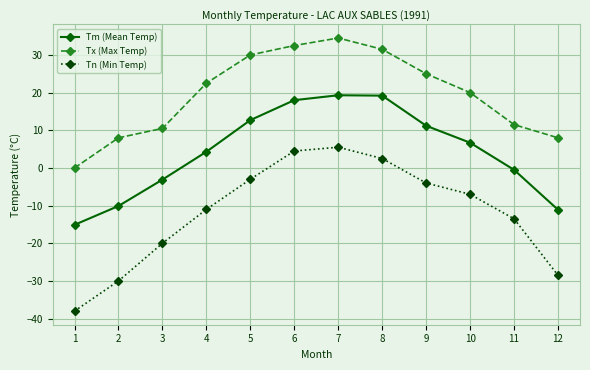

The value of Tx (Max Temp) at 5 is 30.0. True or false?

True